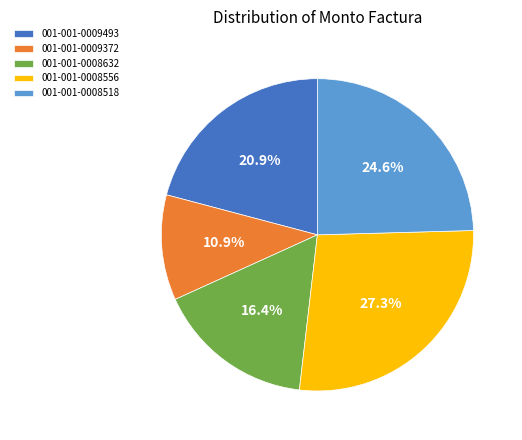

True or false: 001-001-0008556 accounts for 27% of the total.

True